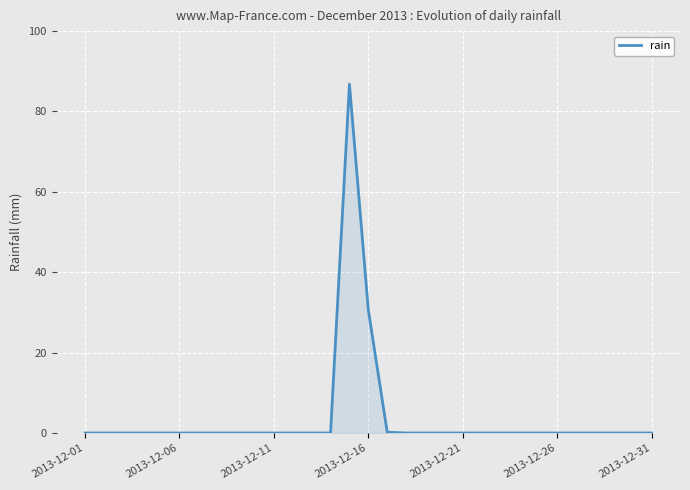

How many series are shown in this chart?

1